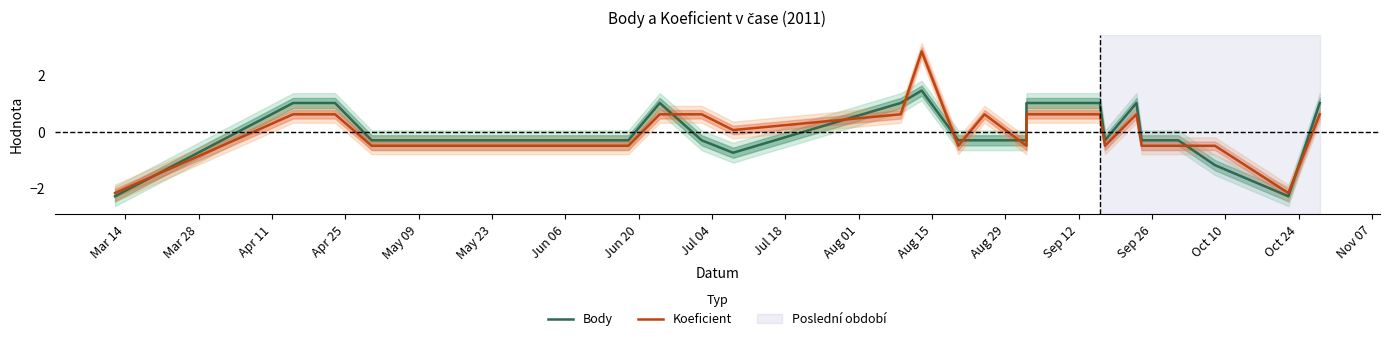

How many values in the Body series exceed 0?

9